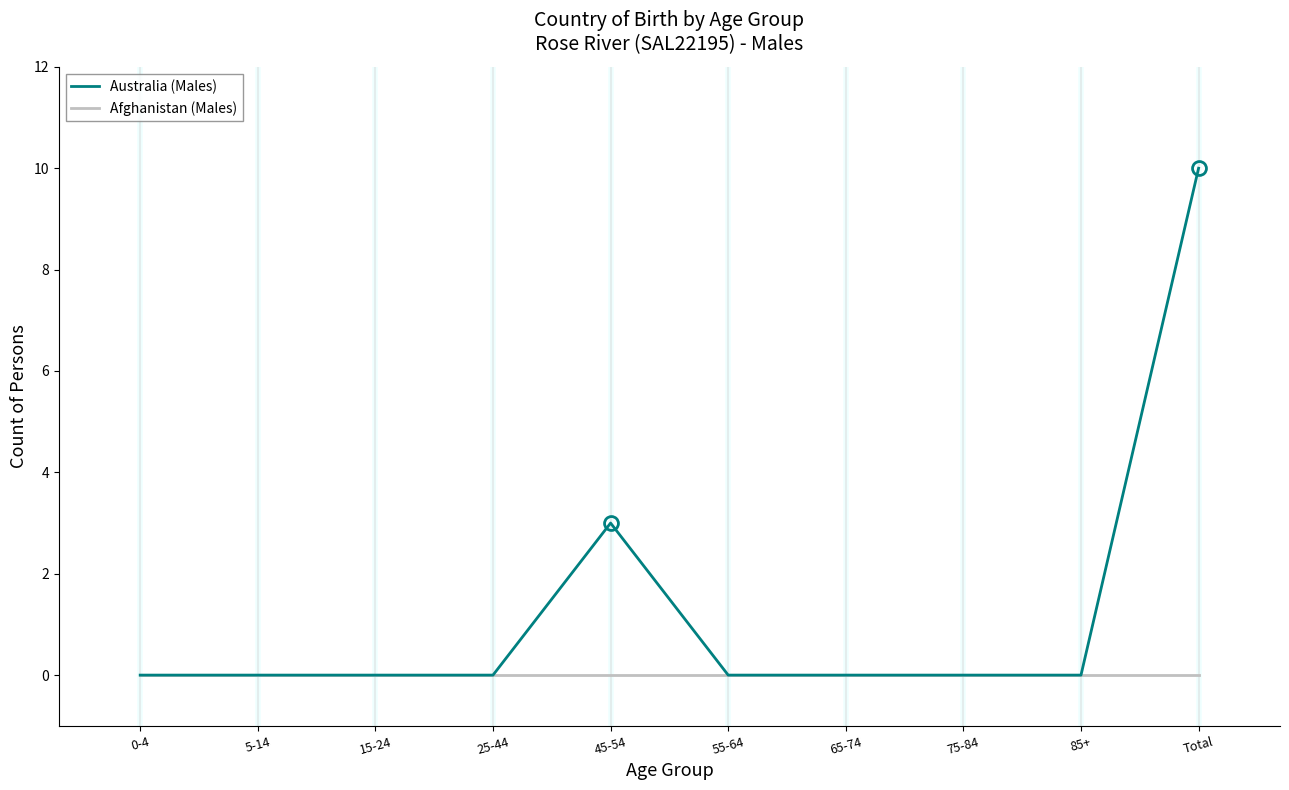

Rank the series by their maximum value, from highest to lowest.

Australia (Males), Afghanistan (Males)